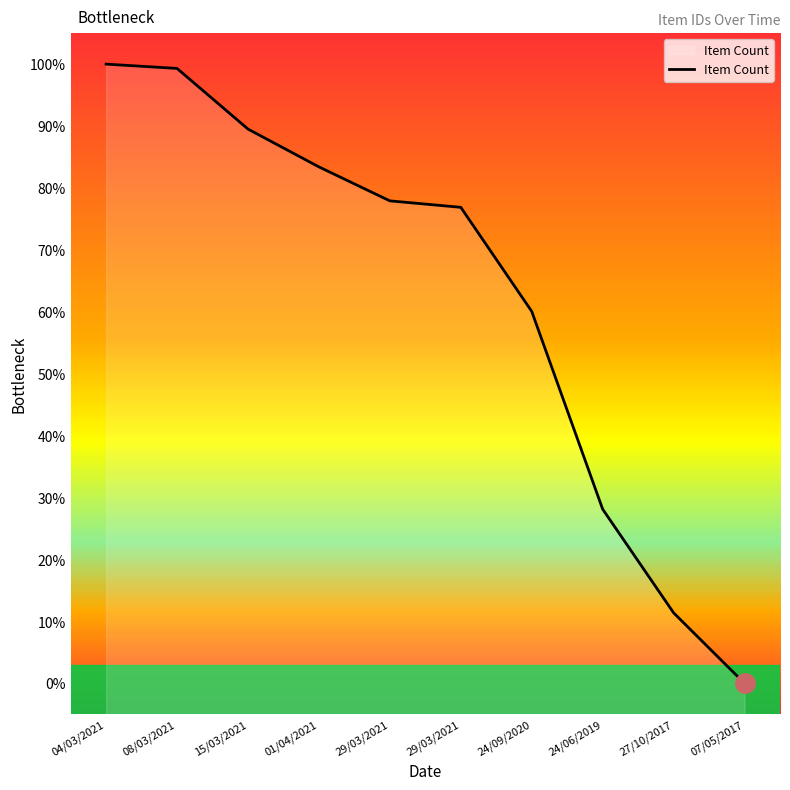

What is the difference between the maximum and minimum values?

100.0